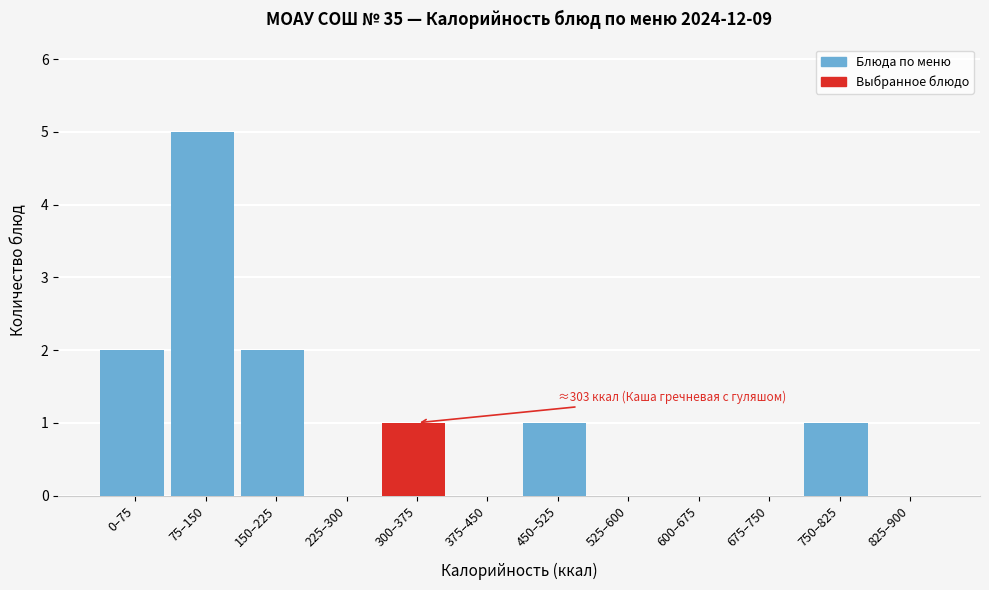

Reading left to right, what are all the values shown in this chart?

0–75=2	75–150=5	150–225=2	225–300=0	300–375=1	375–450=0	450–525=1	525–600=0	600–675=0	675–750=0	750–825=1	825–900=0